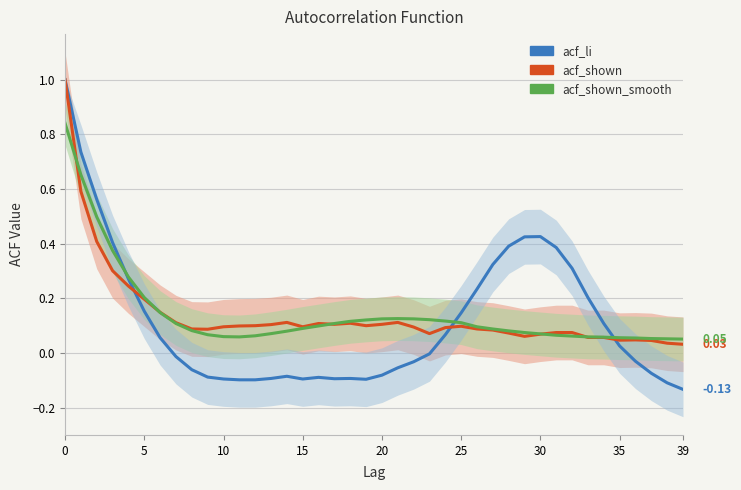

Is it true that acf_li equals -0.2 at 38?

False